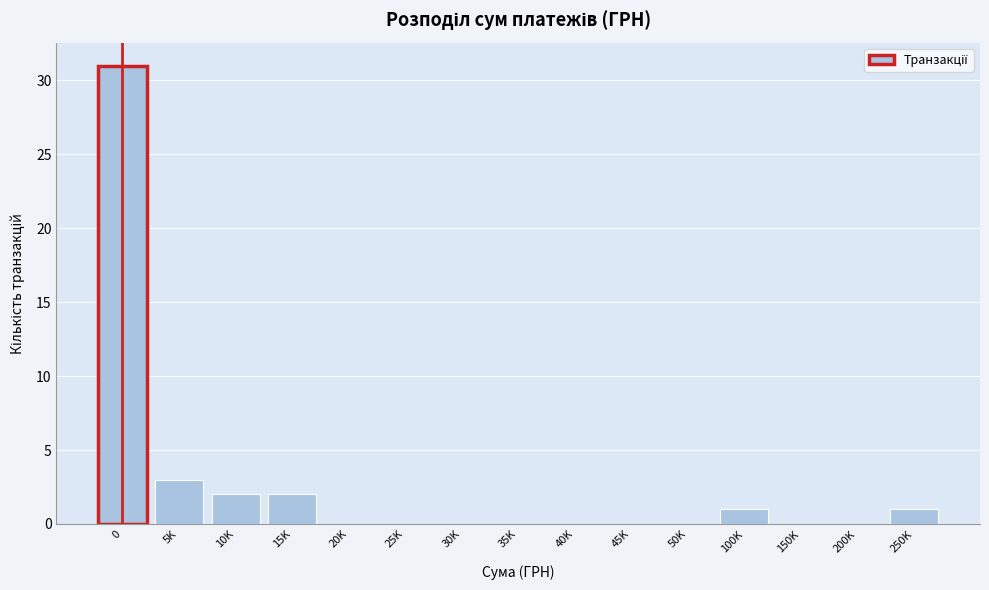

Reading left to right, transcribe all the data shown in this chart.

0=31	5K=3	10K=2	15K=2	20K=0	25K=0	30K=0	35K=0	40K=0	45K=0	50K=0	100K=1	150K=0	200K=0	250K=1